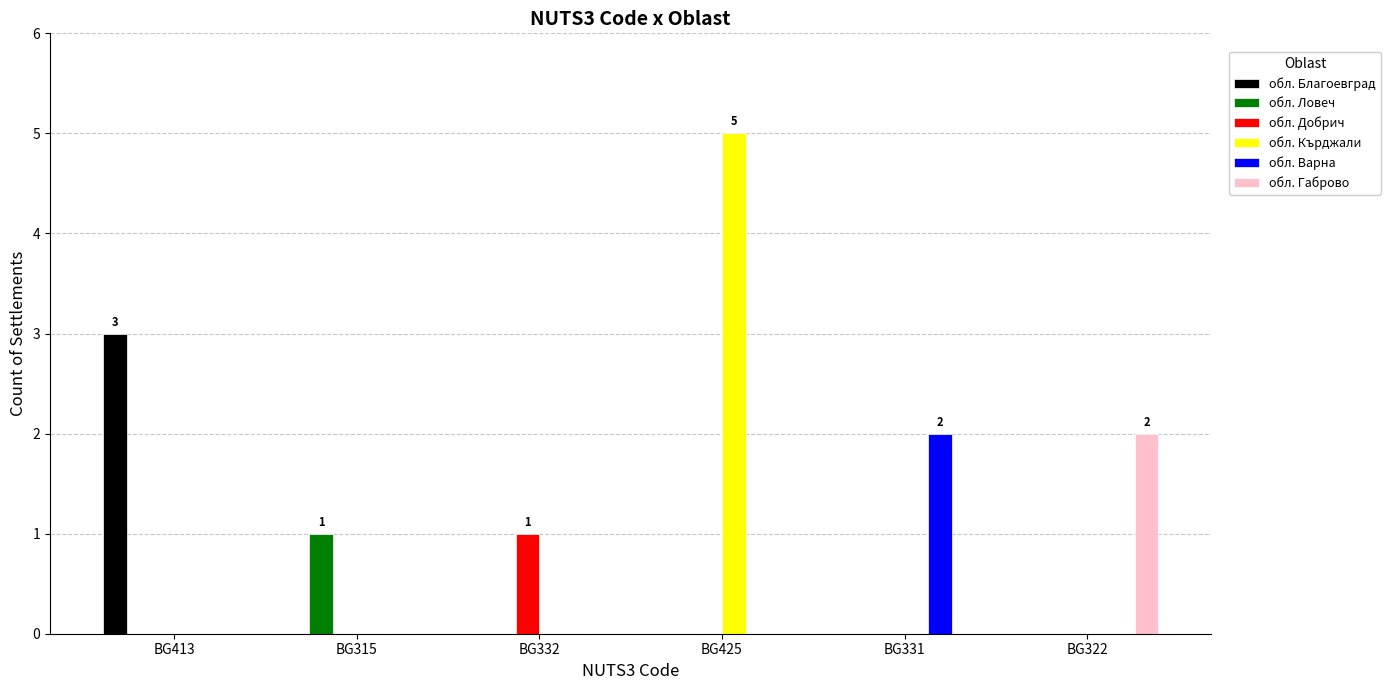

Count the обл. Кърджали values in the range 0 to 1.

5